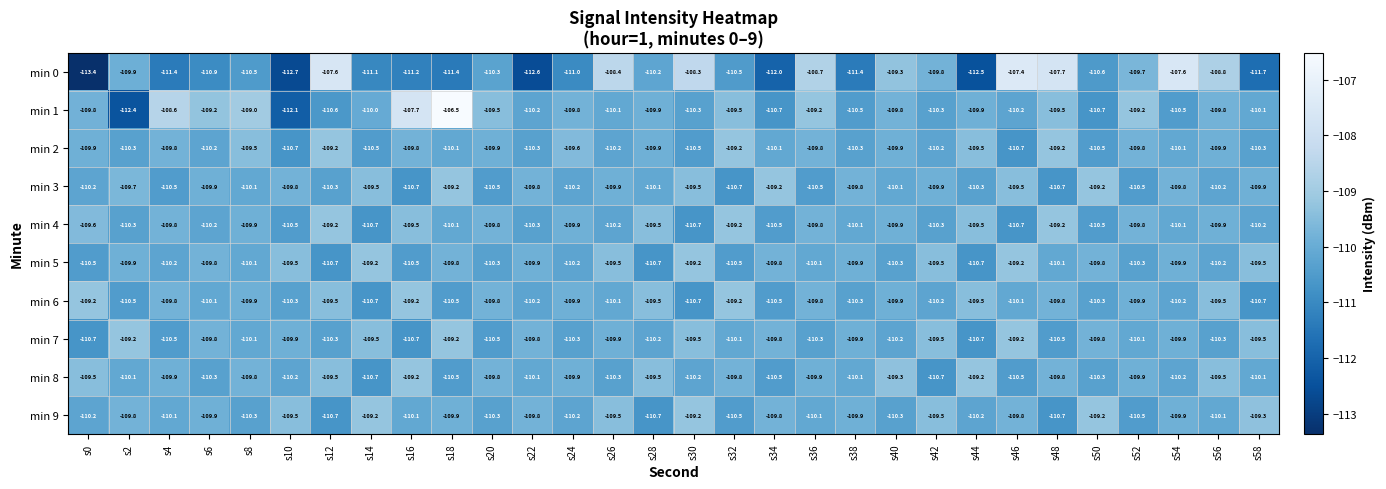

Read the min 9 value at s10.

-109.5